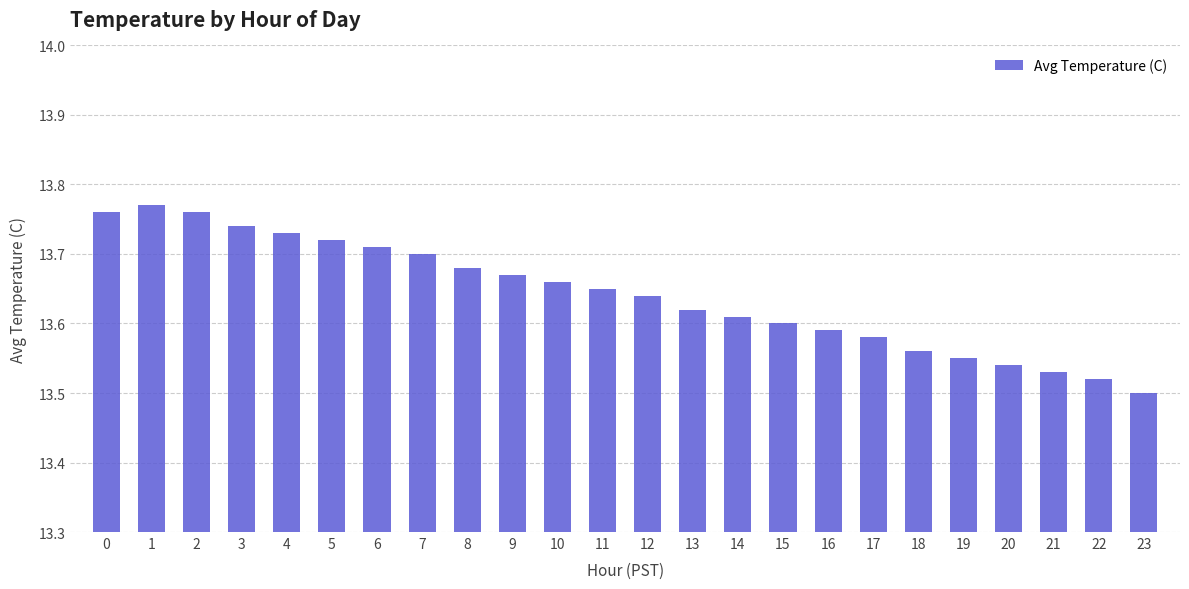

What is the difference between the maximum and minimum values?

0.3